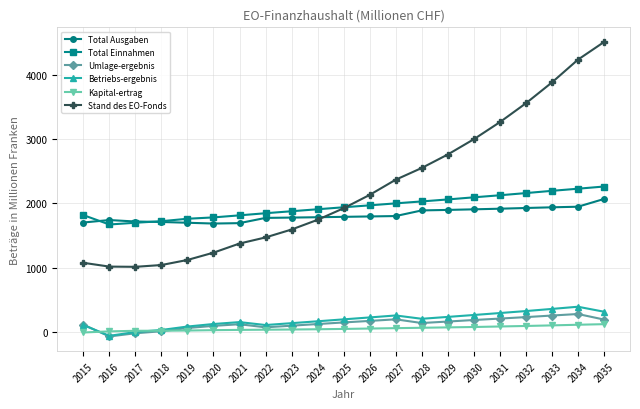

At which label does Total Einnahmen first exceed 1939?

2025